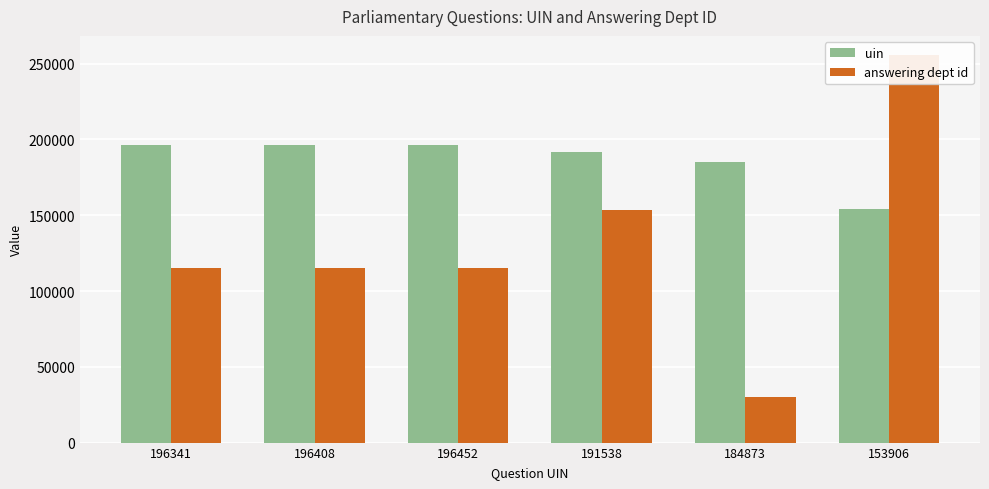

The value of answering dept id at 196341 is 114994.0. True or false?

True